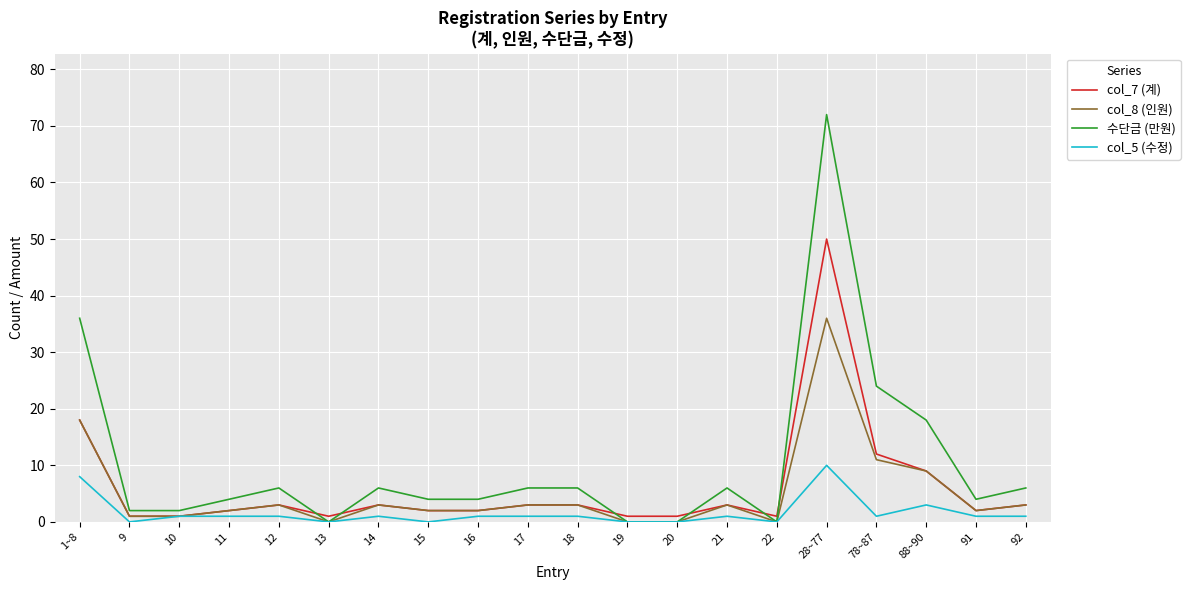

Is it true that col_7 (계) equals 6 at 78~87?

False